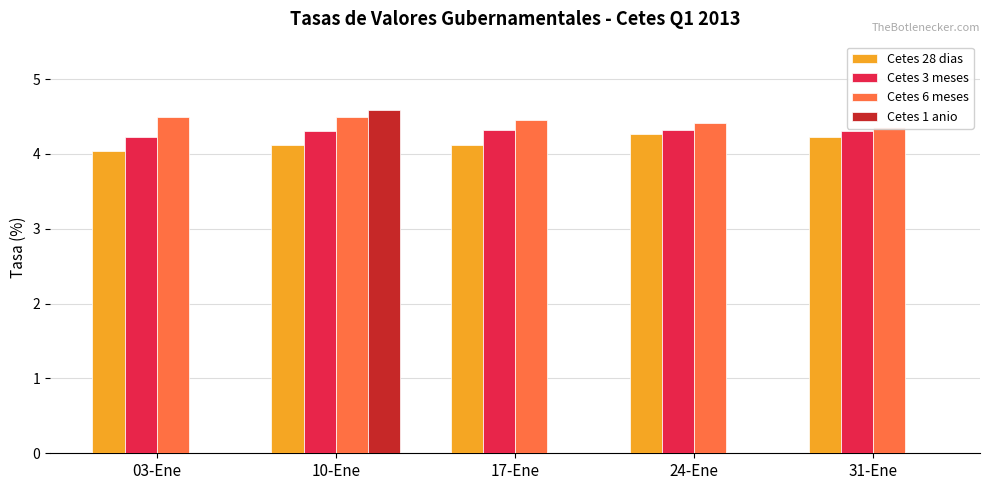

Which category has the highest value in the Cetes 28 dias series?

24-Ene